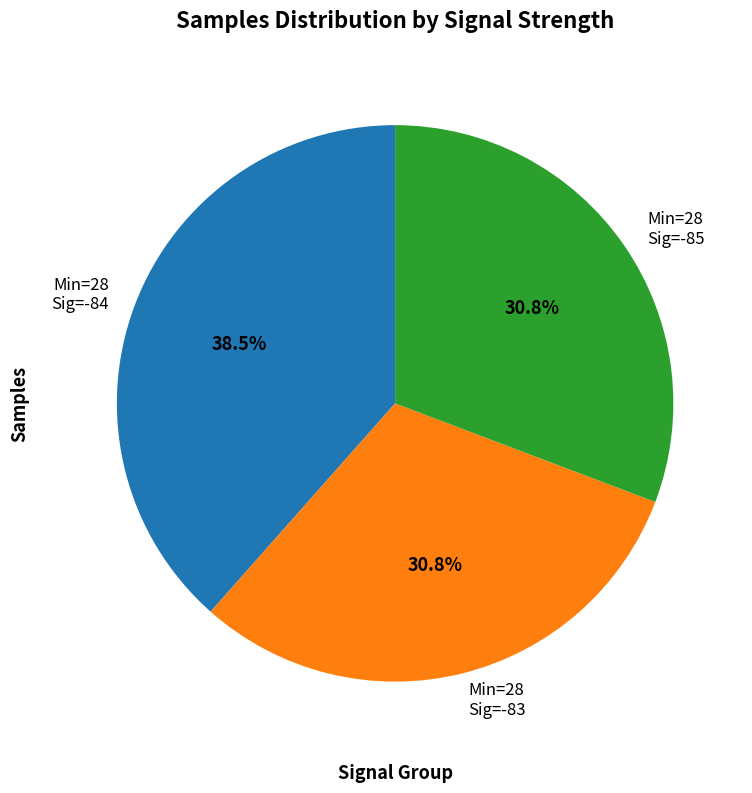

Which slice is the largest?

Min=28 Sig=-84